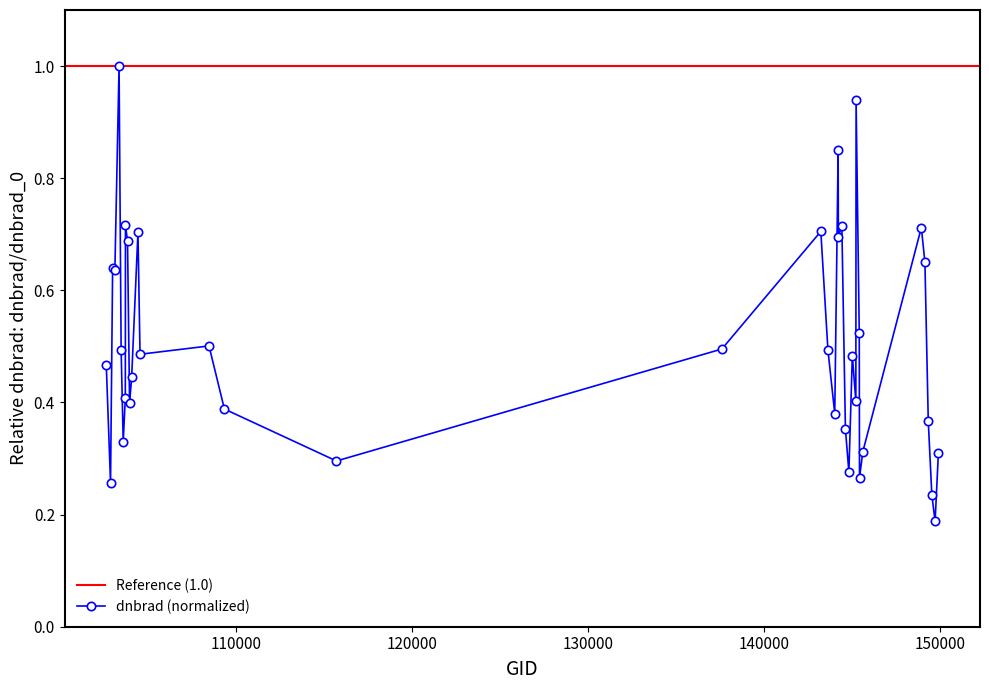

Rank the categories by value from lowest to highest.

149734, 149548, 102845, 145435, 144831, 115692, 149921, 145624, 103566, 144634, 149345, 144028, 109320, 103928, 145227, 103686, 104046, 102602, 145027, 104522, 103448, 143639, 137608, 108445, 145421, 103092, 102964, 149155, 103811, 144233, 104405, 143235, 148951, 144431, 103694, 144221, 145241, 103330